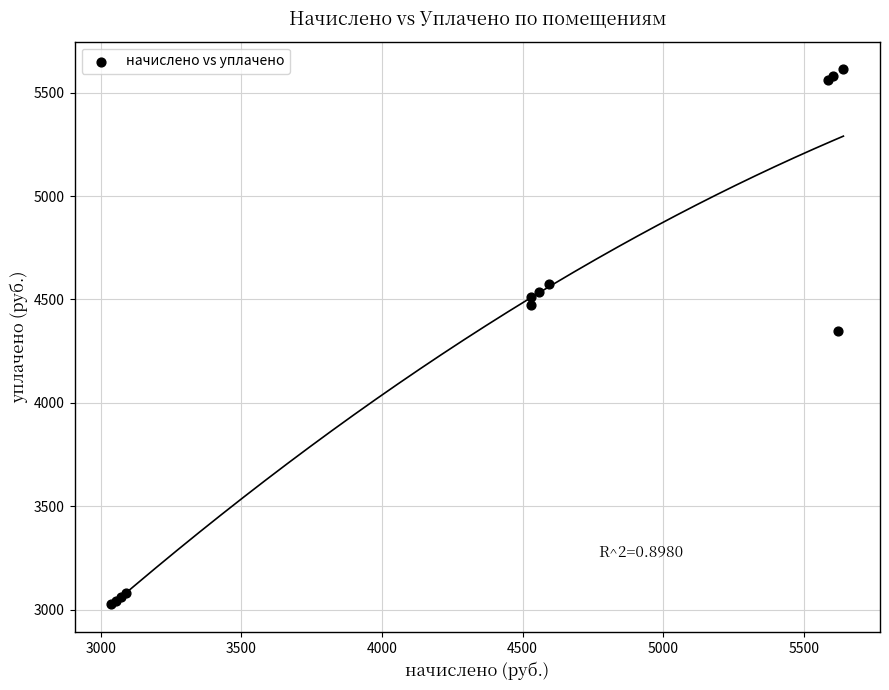

What Y value in the scatter plot is closest to 4320?

4349.3